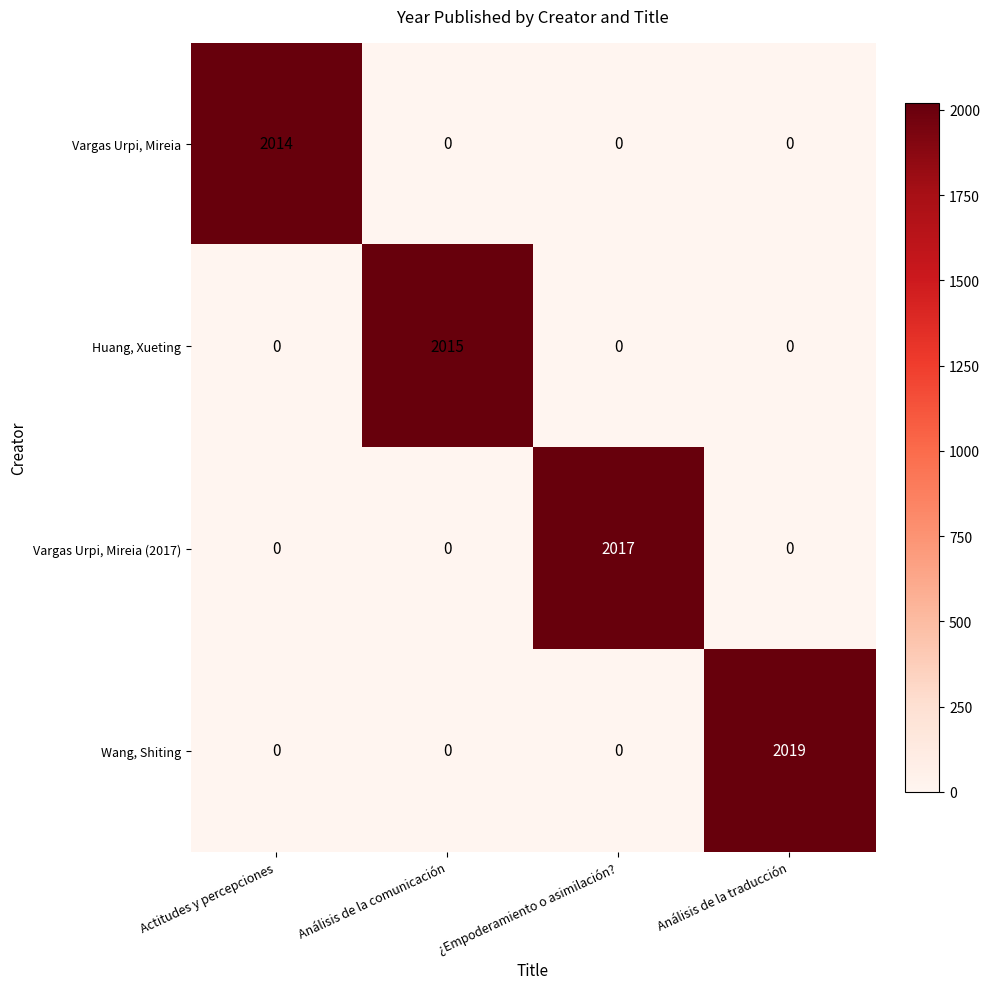

What is the spread (max minus min) of values at Análisis de la traducción?

2019